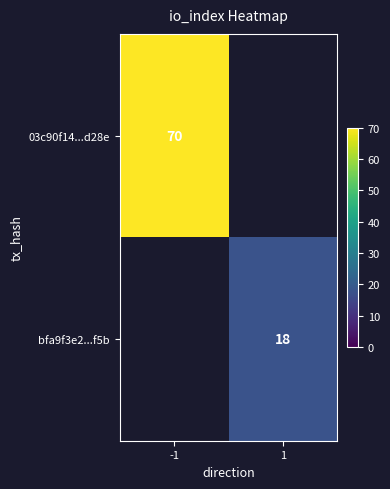

True or false: bfa9f3e2...f5b has a value of 12 at 1.

False